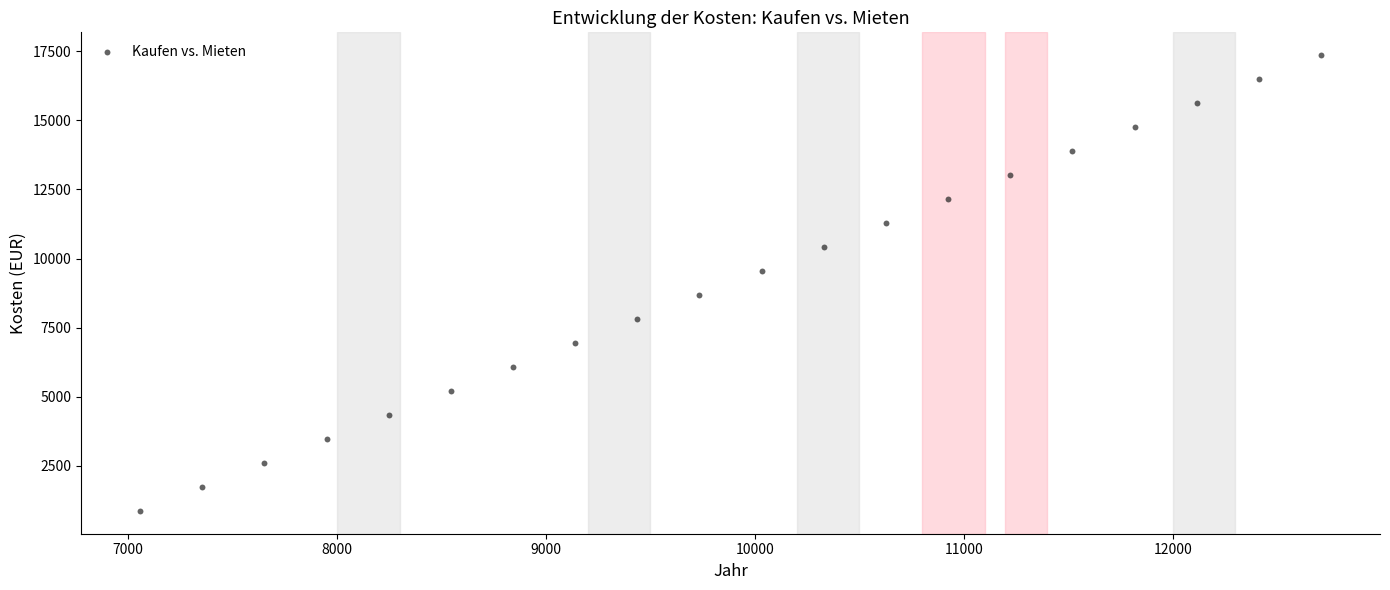

What is the range of Y values (max minus min)?

16492